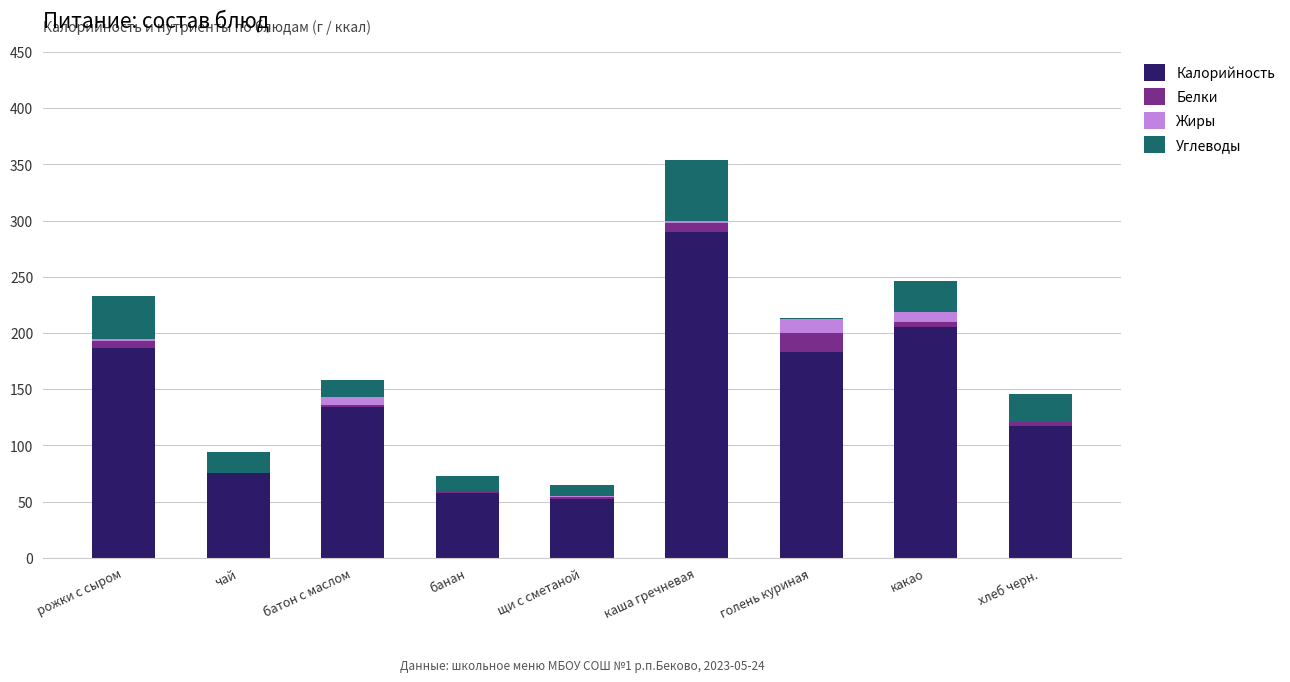

How many categories are shown in the chart?

9